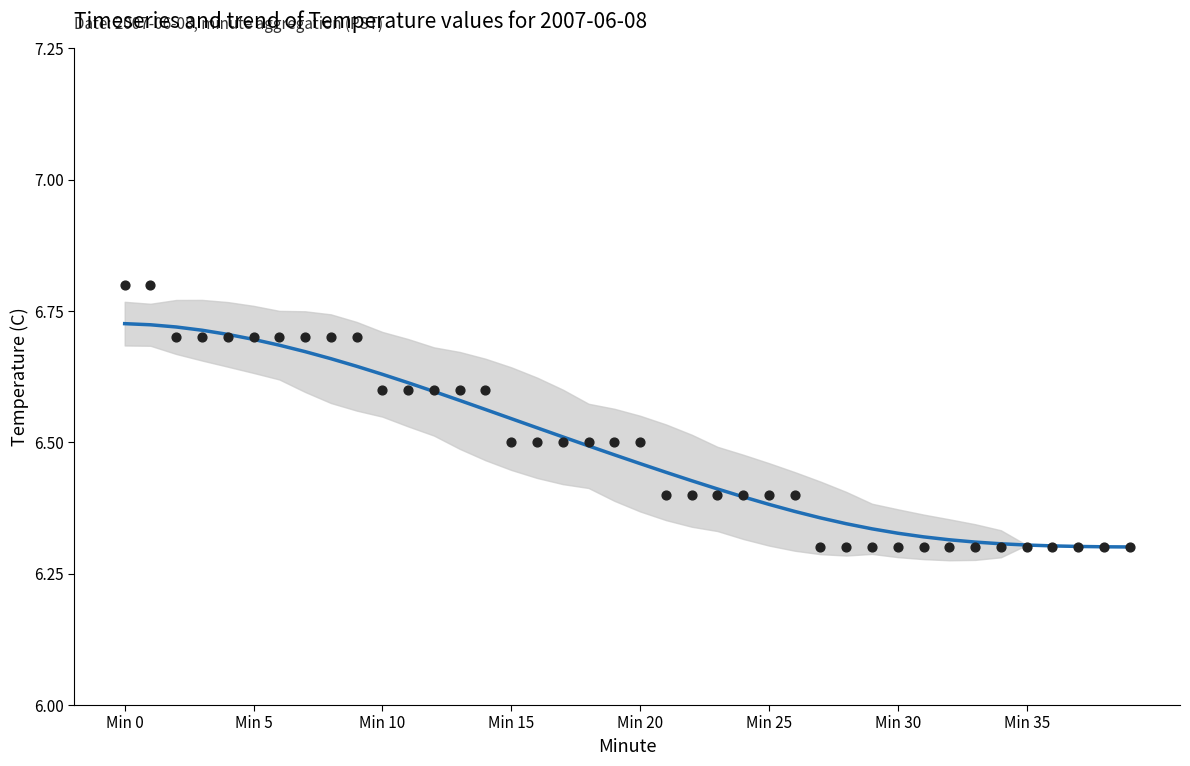

Which series contains the lowest Y value?

Temperature (C)